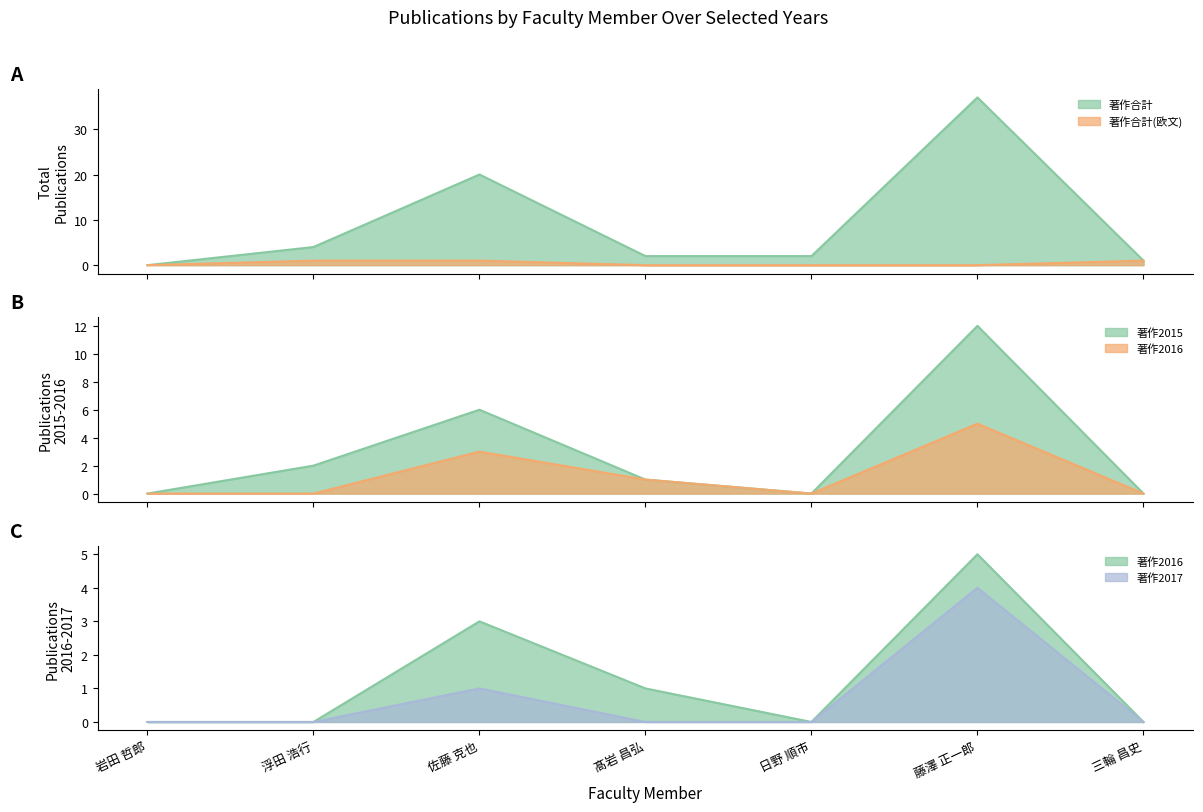

Between 浮田 浩行 and 日野 順市, which is larger?

浮田 浩行